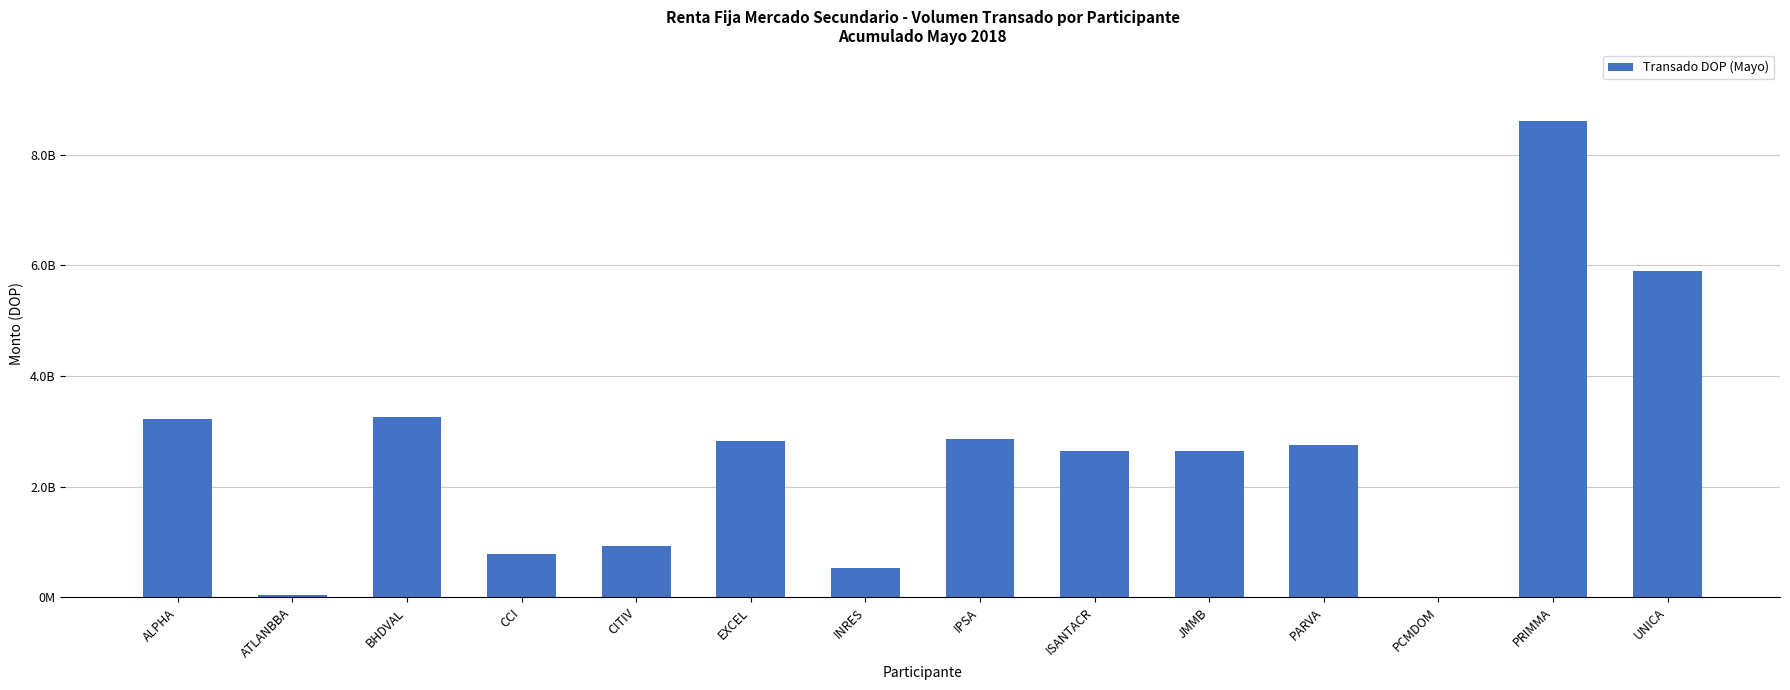

What is the sum of the values at PARVA and BHDVAL?

6017128192.6